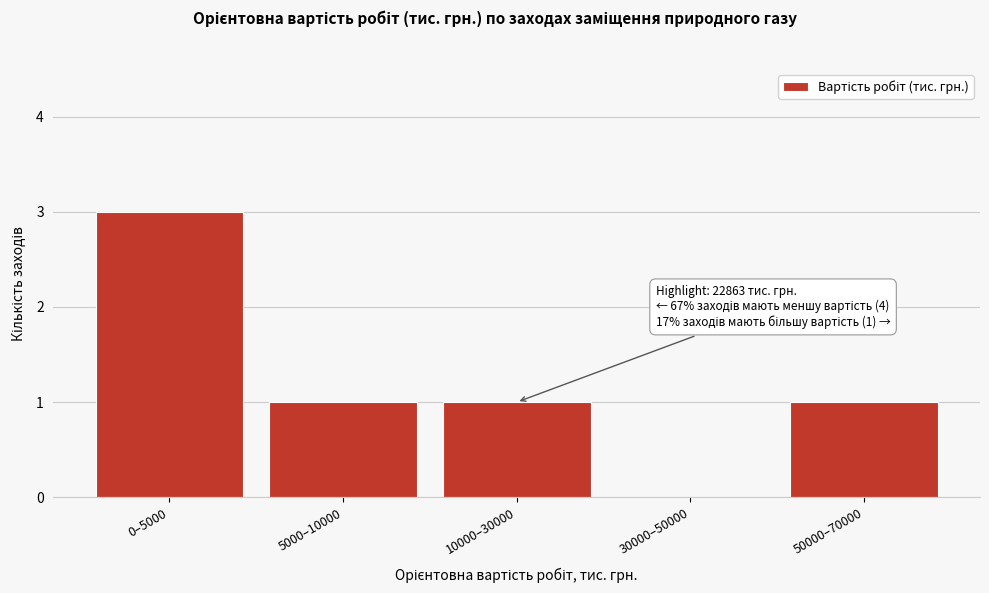

Reading left to right, extract all data points from this chart.

0–5000=3	5000–10000=1	10000–30000=1	30000–50000=0	50000–70000=1